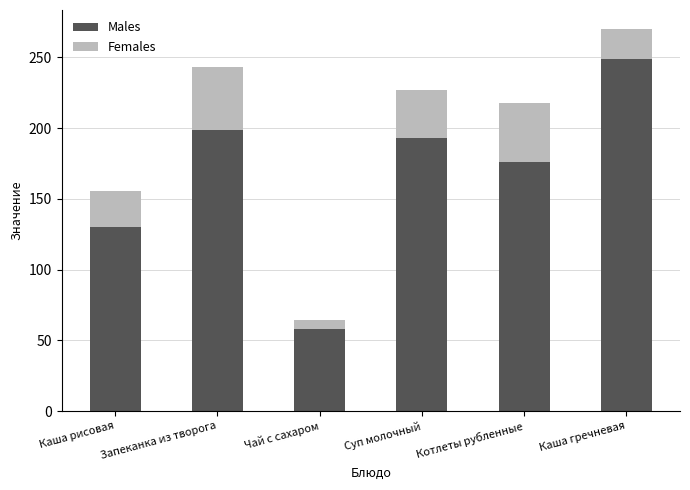

What is the approximate value of Males at Запеканка из творога?

199.0